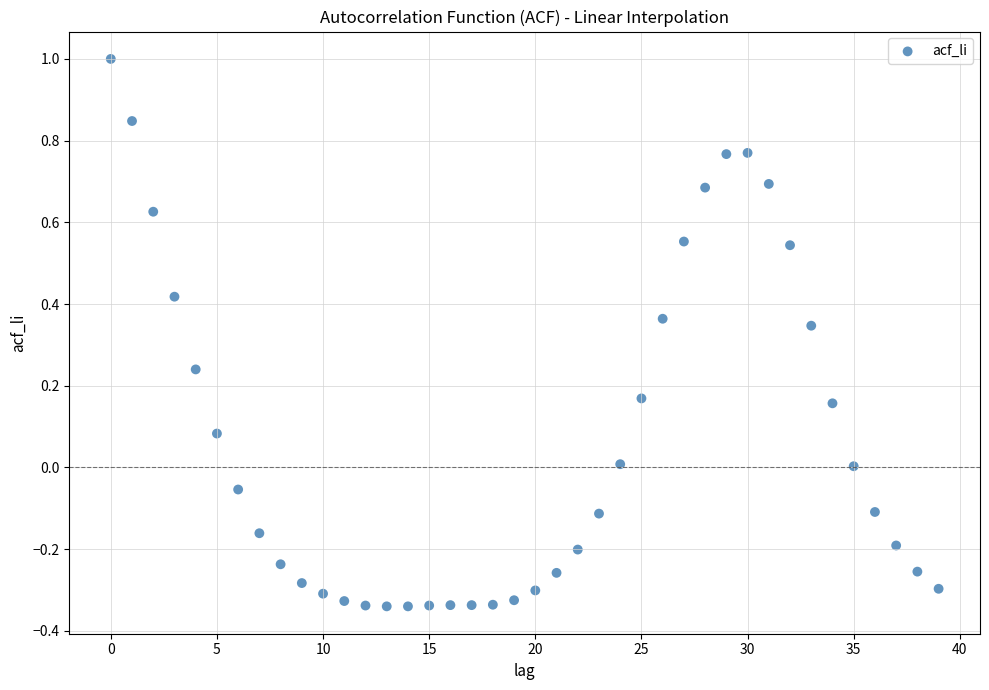

What is the range of Y values (max minus min)?

1.3